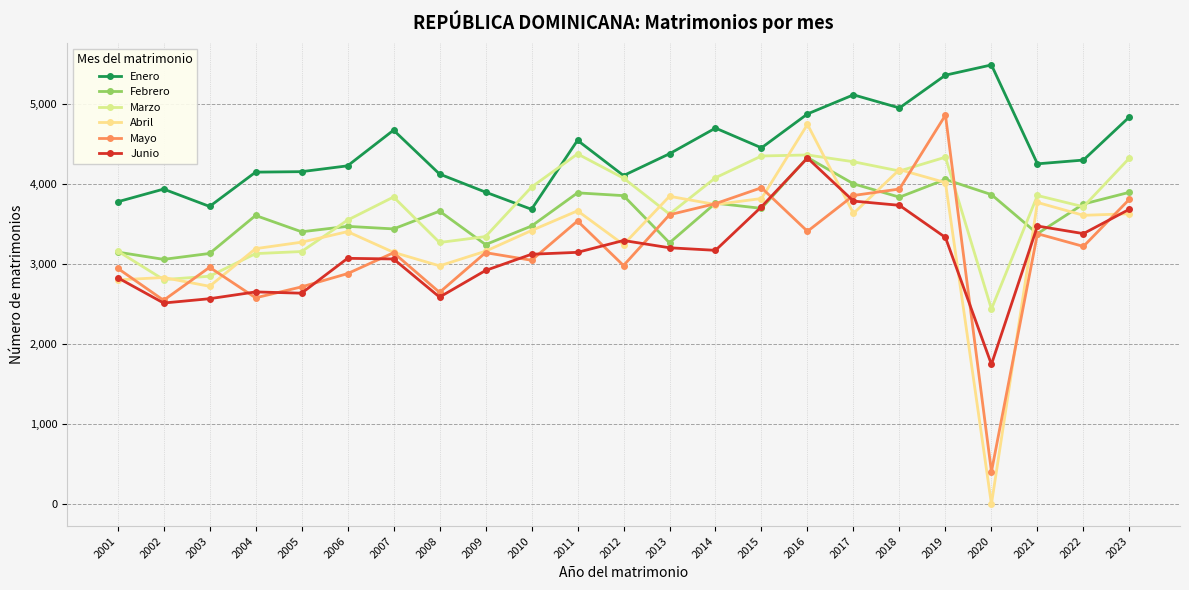

What is the difference between the maximum and second lowest values in the Junio series?

1814